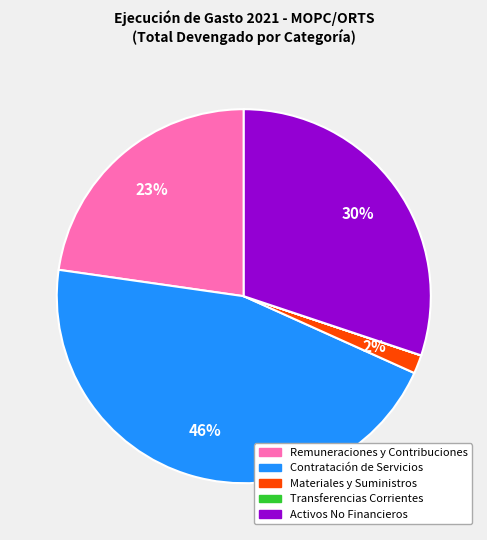

The Contratación de Servicios slice represents 38% of the pie. True or false?

False